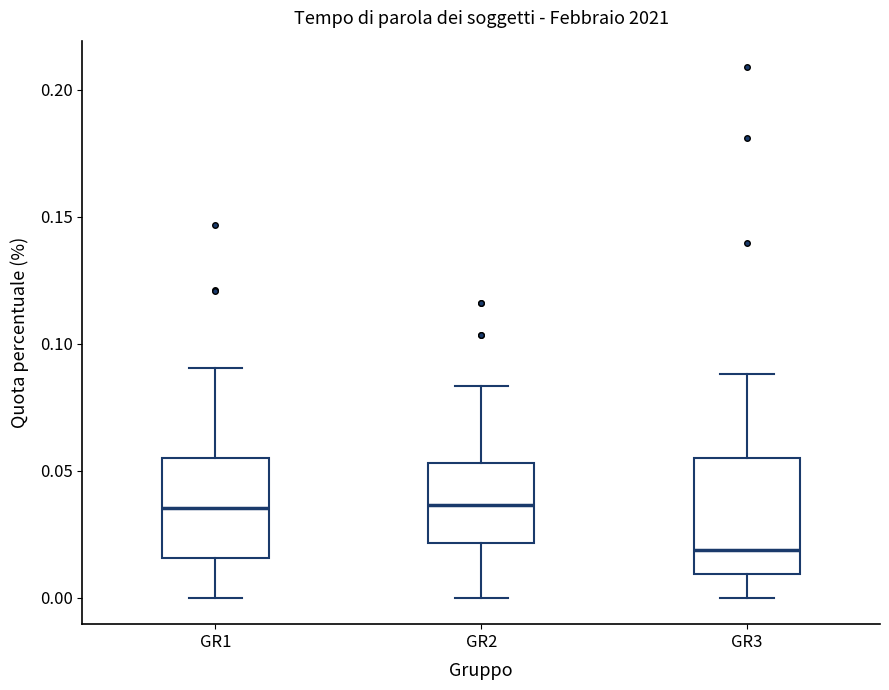

Reading left to right, transcribe this box plot: for each box, give where its median line is, the range the box spans, and where its two whiskers end, as read against the y-axis. The values are not printed on the chart, so give them approximately, as read against the axis.

GR1: median 0.035, box 0.015 to 0.055, whiskers 0.000 to 0.090
GR2: median 0.035, box 0.020 to 0.055, whiskers 0.000 to 0.085
GR3: median 0.020, box 0.010 to 0.055, whiskers 0.000 to 0.090